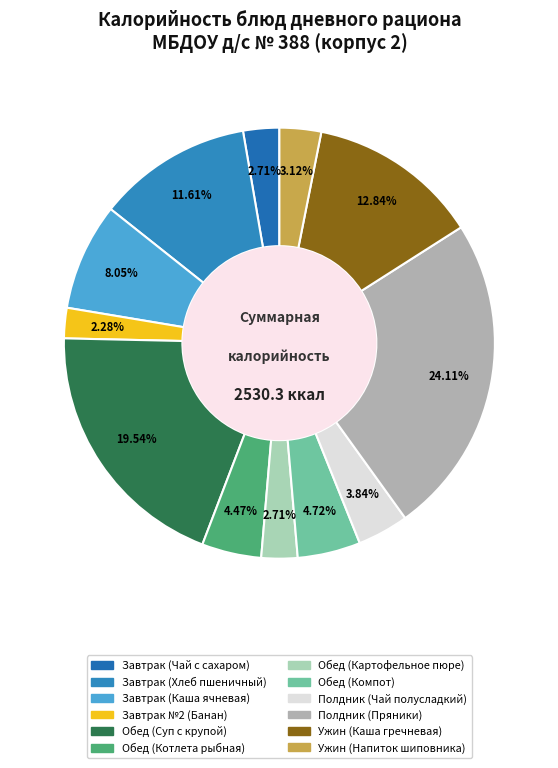

Which slice is the smallest?

Завтрак №2 (Банан)